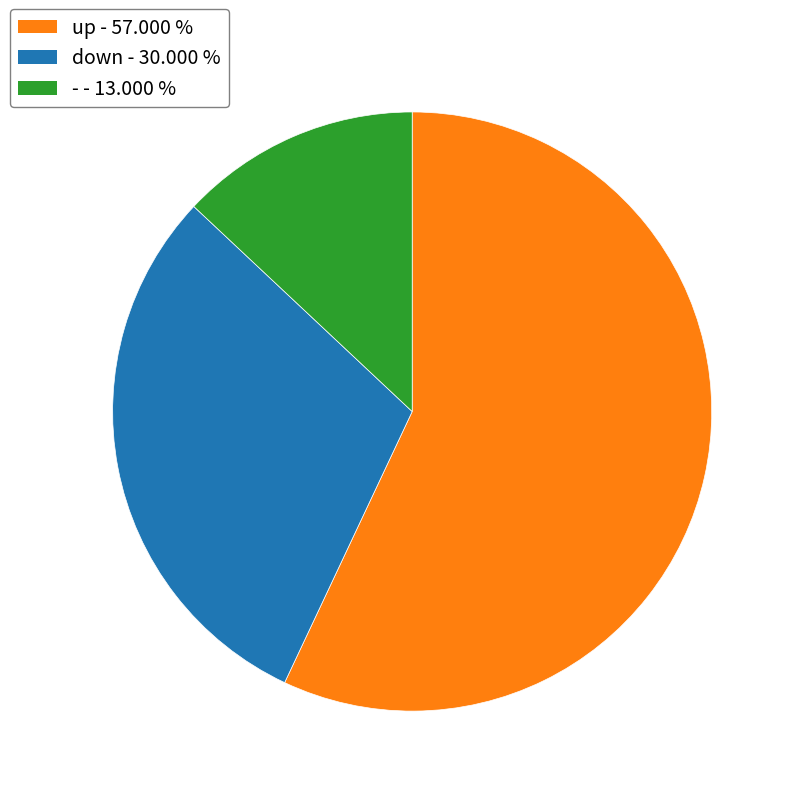

Is there a majority slice in this chart?

Yes